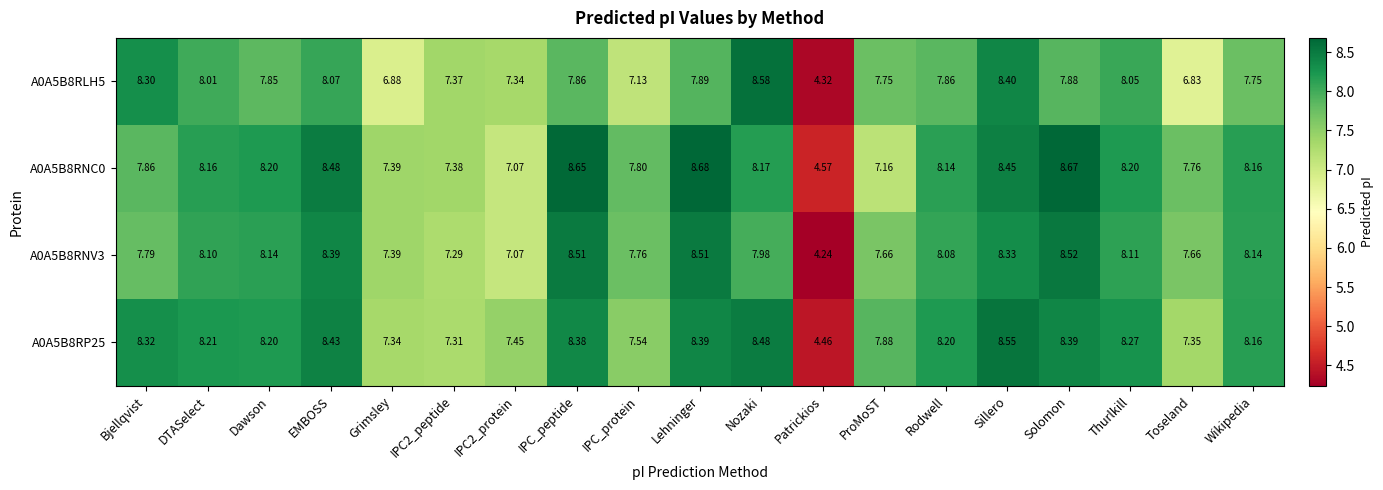

Between Patrickios and ProMoST, which series saw the biggest shift?

A0A5B8RLH5